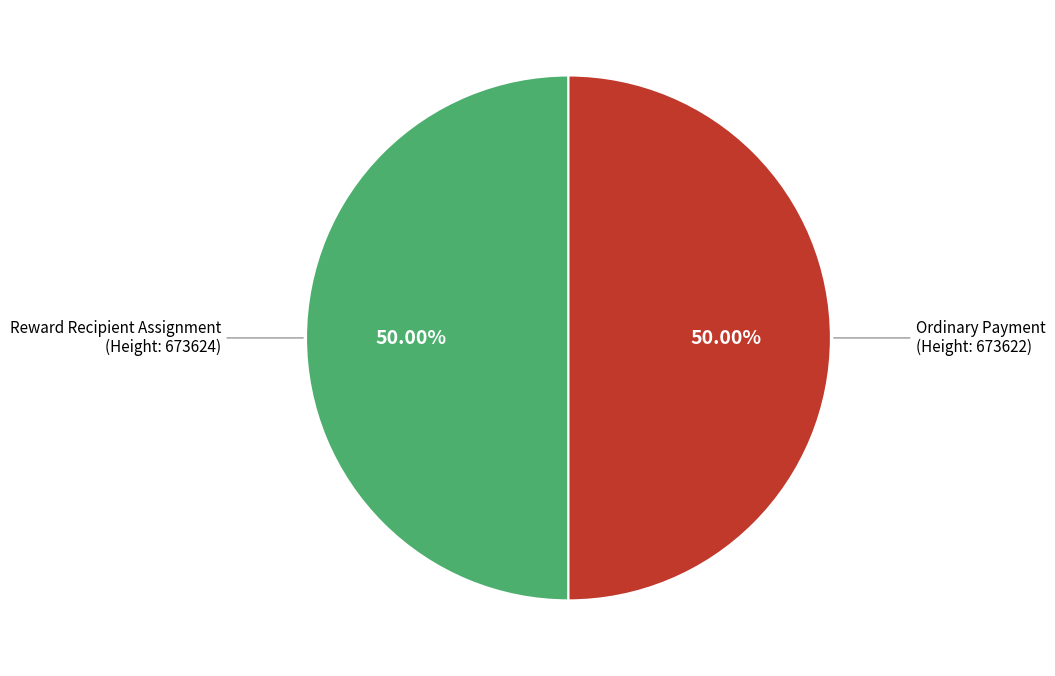

Count the number of slices in the pie.

2